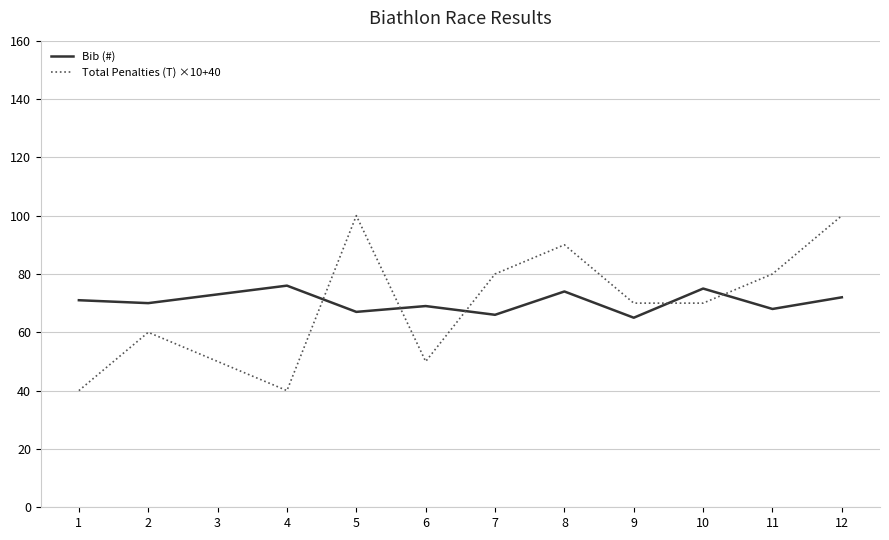

Rank the series at 11 from highest to lowest value.

Total Penalties (T) ×10+40, Bib (#)